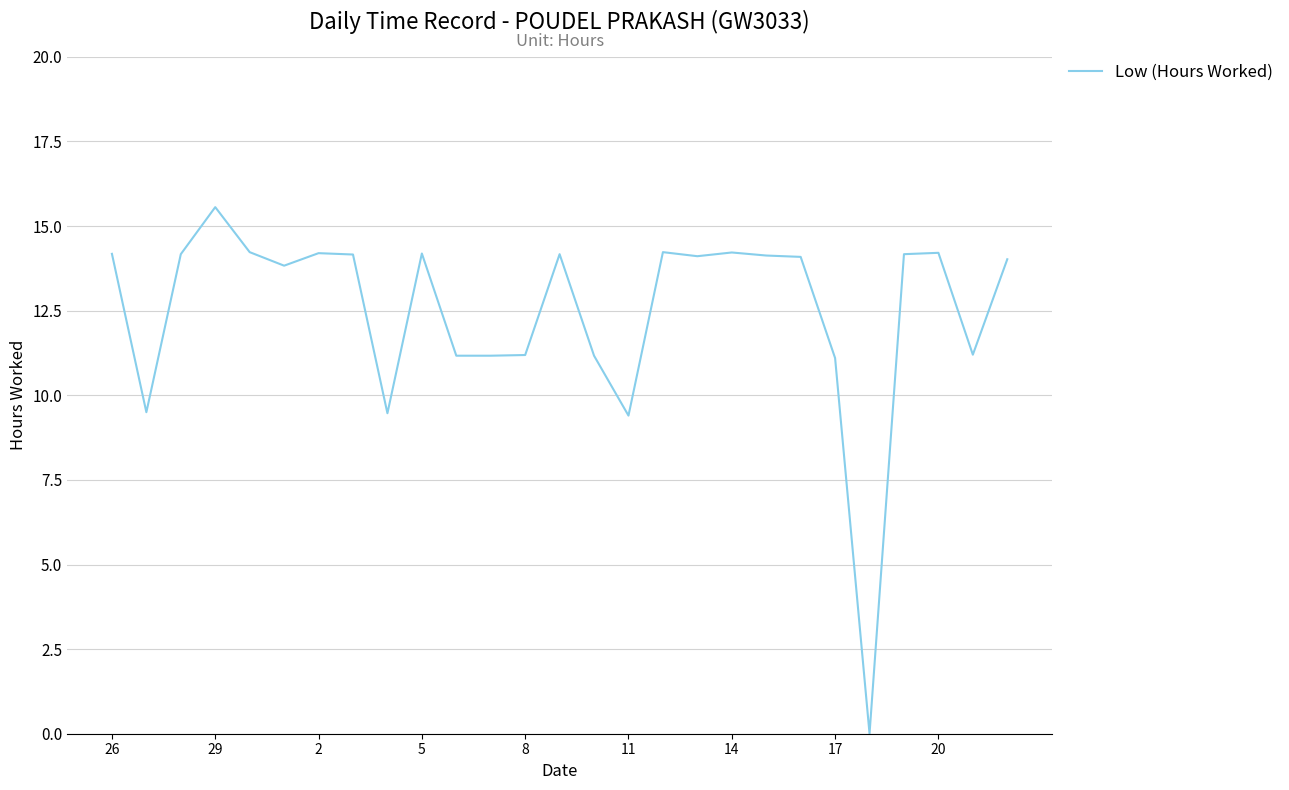

What is the maximum value shown in the chart?

15.6